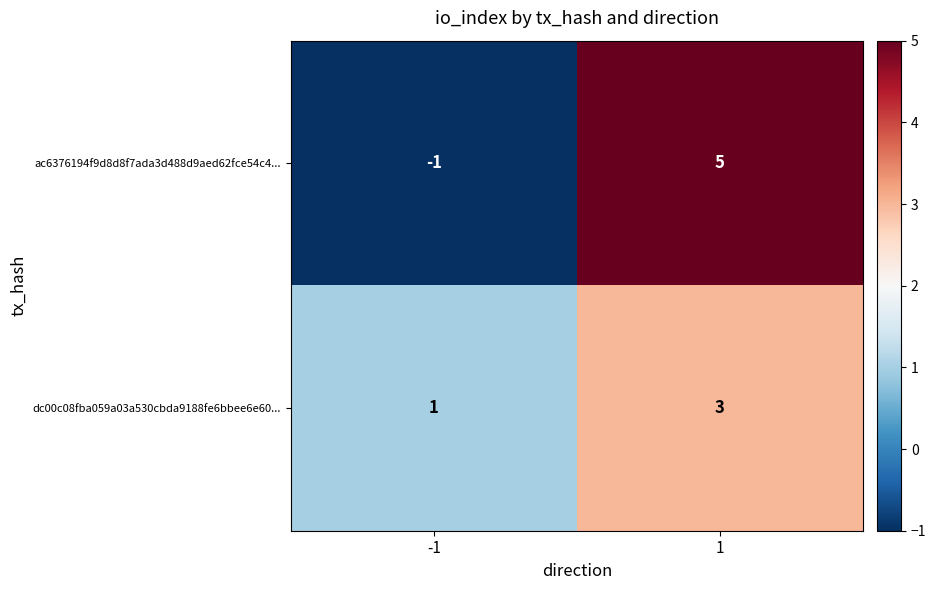

Reading left to right, list all the values displayed in this chart.

ac6376194f9d8d8f7ada3d488d9aed62fce54c4...: -1=-1	1=5
dc00c08fba059a03a530cbda9188fe6bbee6e60...: -1=1	1=3